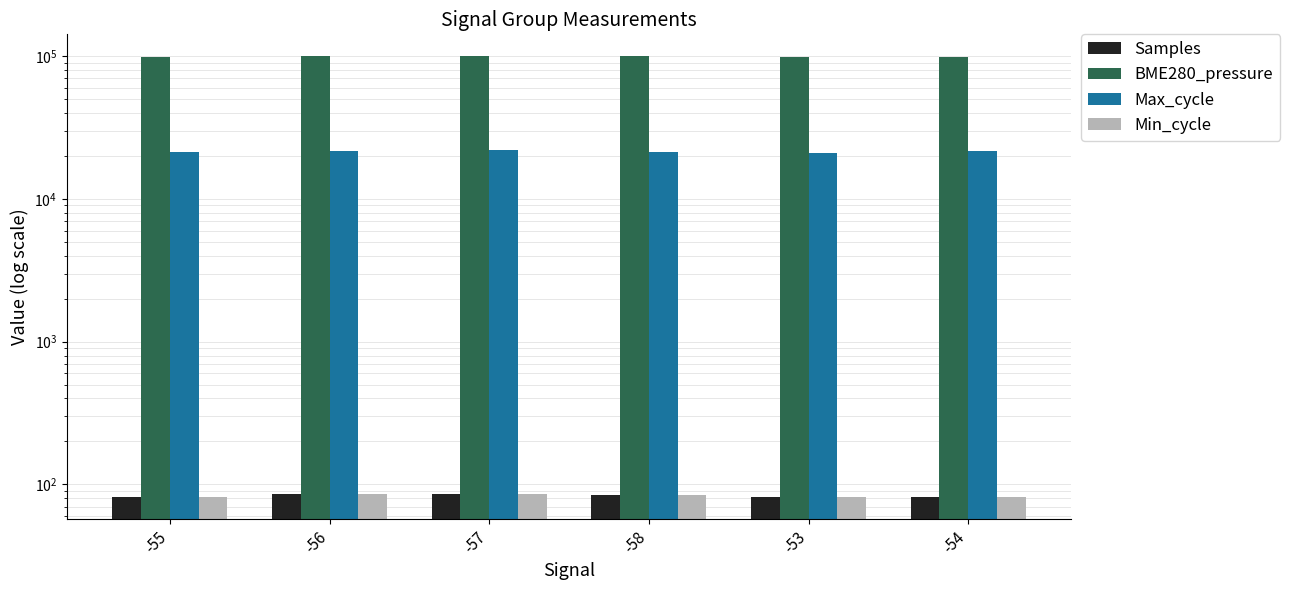

At which label does BME280_pressure first exceed 99510?

-56